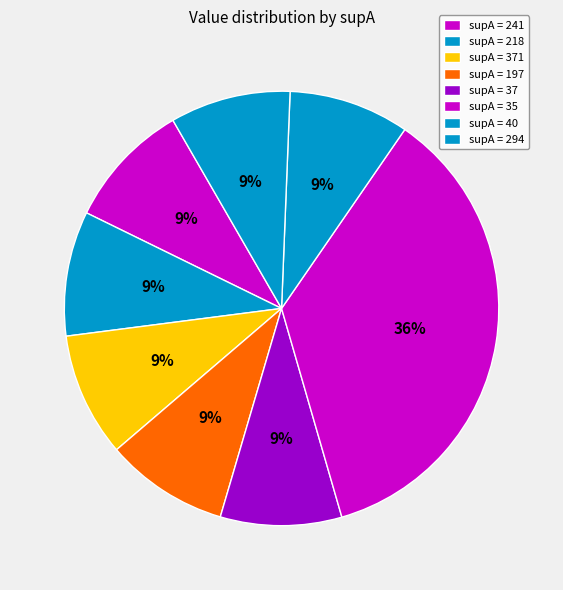

Count the number of slices in the pie.

8